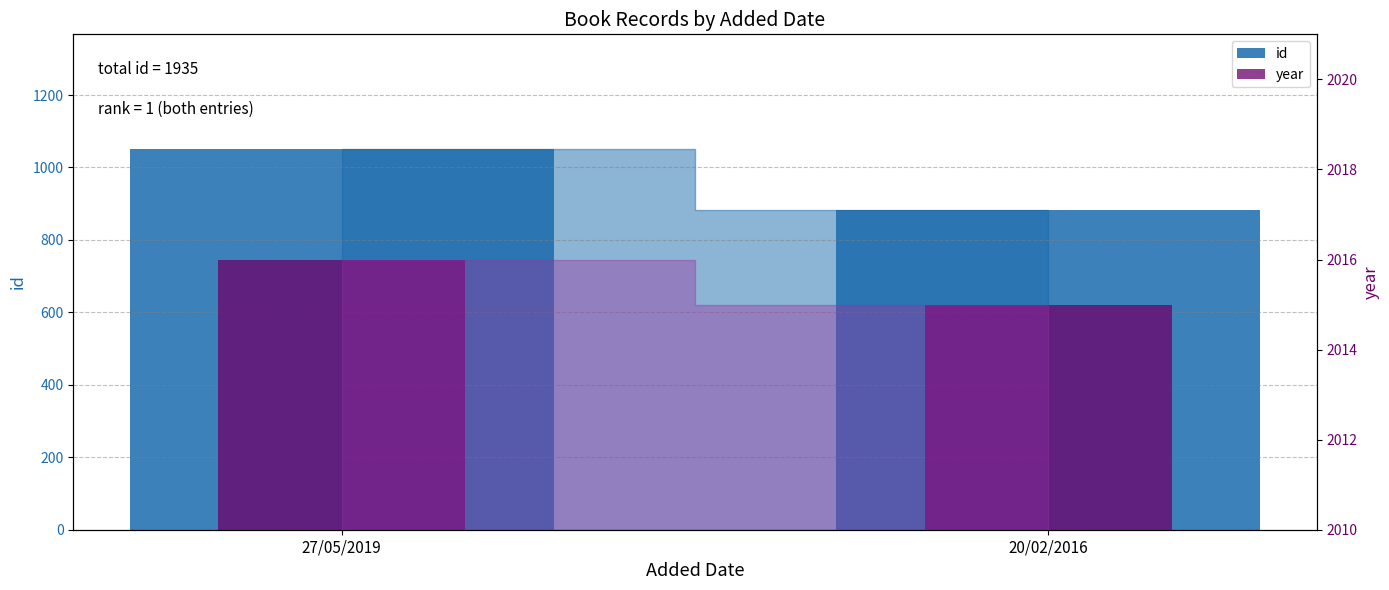

What are all the series names shown in the legend?

id, year